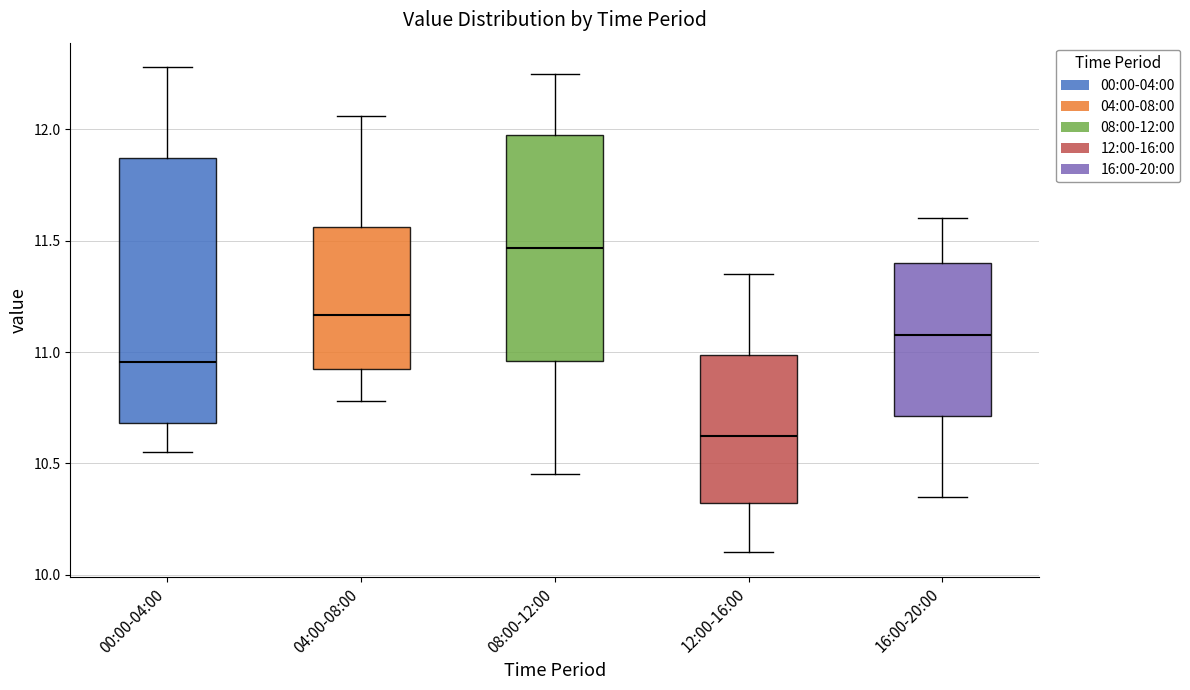

Reading left to right, read every box against the y-axis: the position of its median line, the range the box covers, and the ends of its whiskers. The values are not printed on the chart, so give them approximately, as read against the axis.

00:00-04:00: median 10.95, box 10.70 to 11.85, whiskers 10.55 to 12.30
04:00-08:00: median 11.15, box 10.90 to 11.55, whiskers 10.80 to 12.05
08:00-12:00: median 11.45, box 10.95 to 11.95, whiskers 10.45 to 12.25
12:00-16:00: median 10.65, box 10.30 to 11.00, whiskers 10.10 to 11.35
16:00-20:00: median 11.10, box 10.70 to 11.40, whiskers 10.35 to 11.60